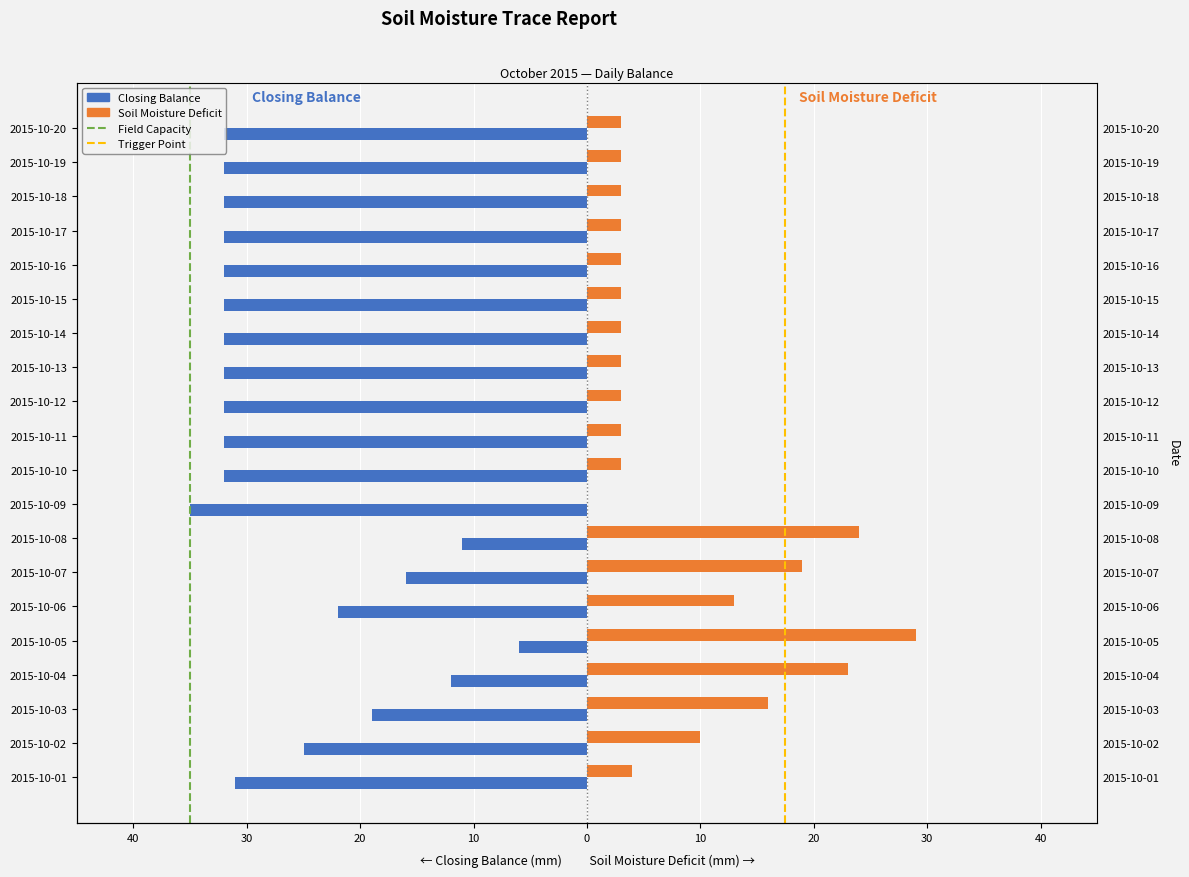

Which series changed the most between 2015-10-04 and 2015-10-15?

Closing Balance